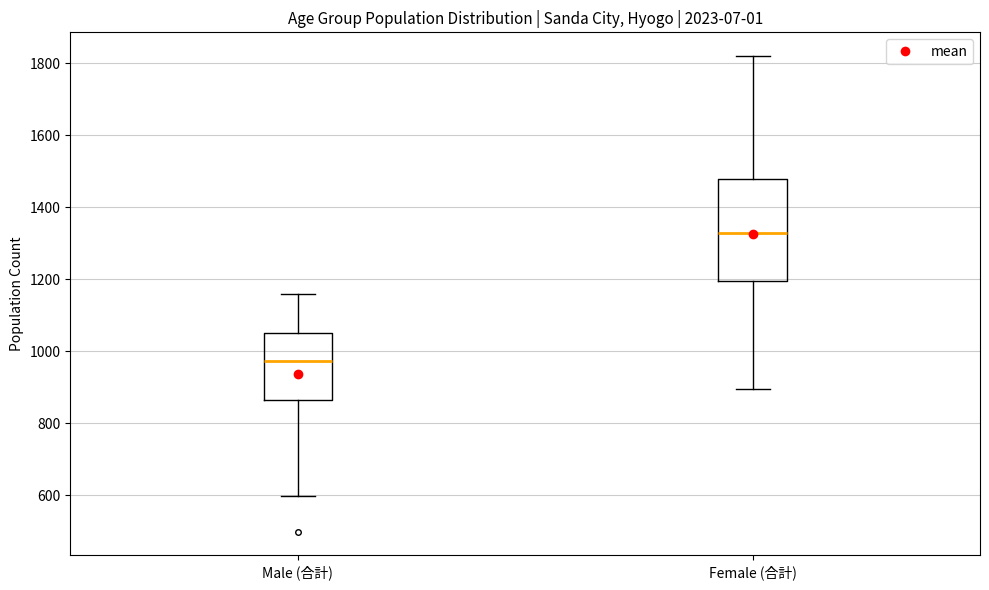

Comparing the boxes themselves (not the whiskers), which one is the tallest?

Female (合計)